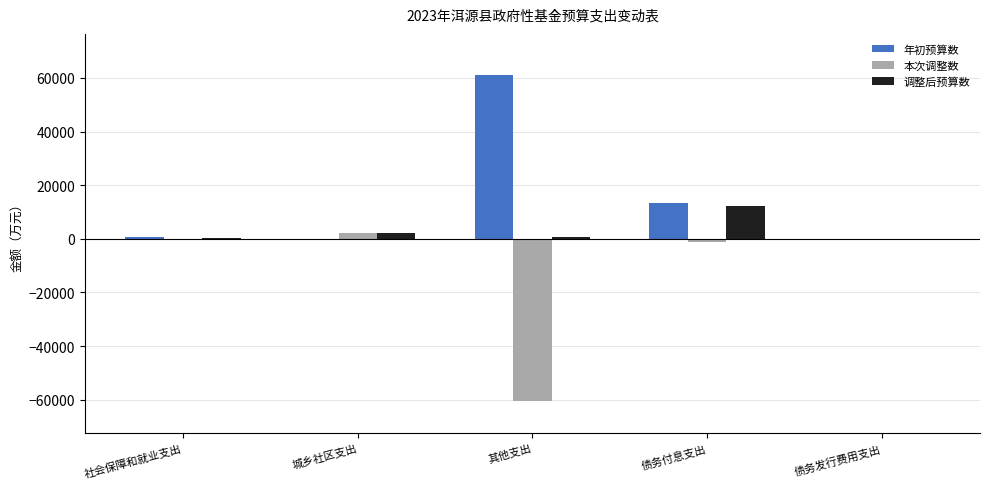

Which label corresponds to the largest value in the chart?

其他支出